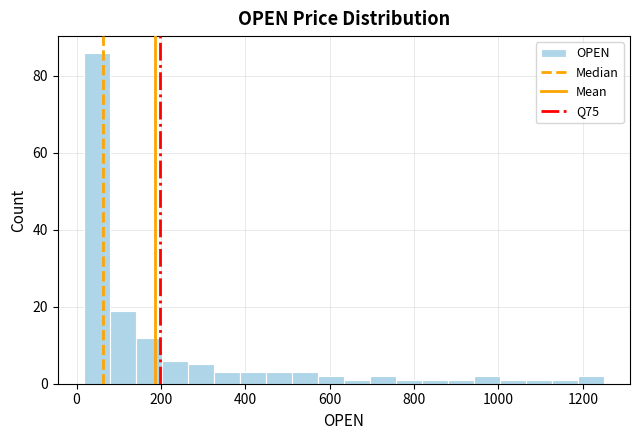

Read against the x-axis, roughly where is the centre of the tallest bar?

40